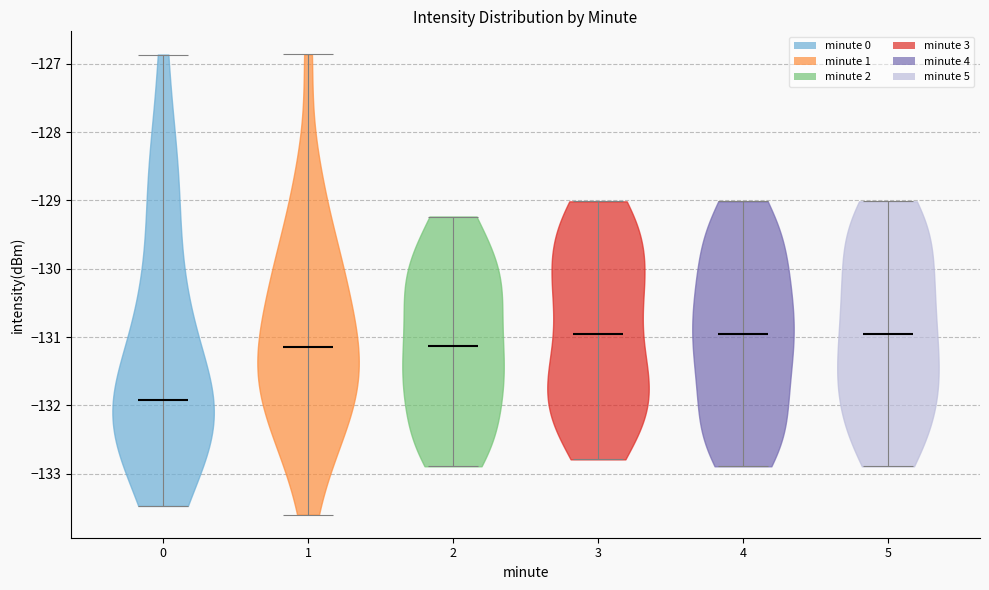

Reading left to right, read every violin against the y-axis: where its median line is, and the lowest and highest points it reaches. The values are not printed on the chart, so give them approximately, as read against the axis.

0: median line -131.9, lowest point -133.5, highest point -126.9
1: median line -131.1, lowest point -133.6, highest point -126.9
2: median line -131.1, lowest point -132.9, highest point -129.2
3: median line -131.0, lowest point -132.8, highest point -129.0
4: median line -131.0, lowest point -132.9, highest point -129.0
5: median line -131.0, lowest point -132.9, highest point -129.0